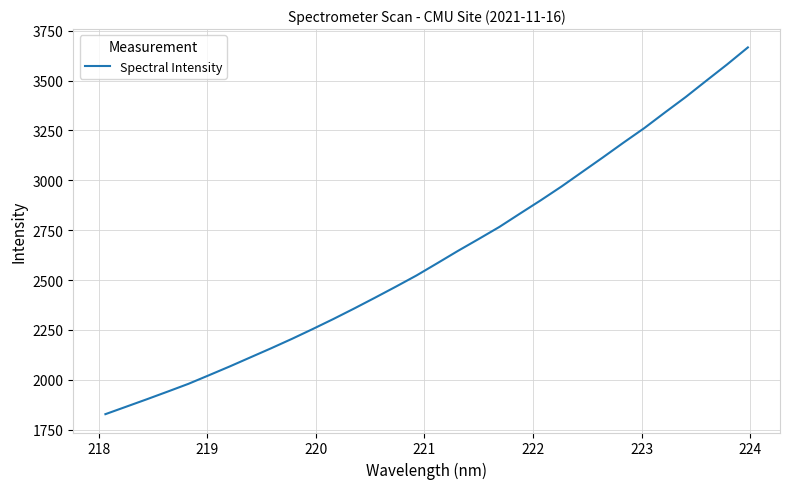

What is the maximum value shown in the chart?

3666.1